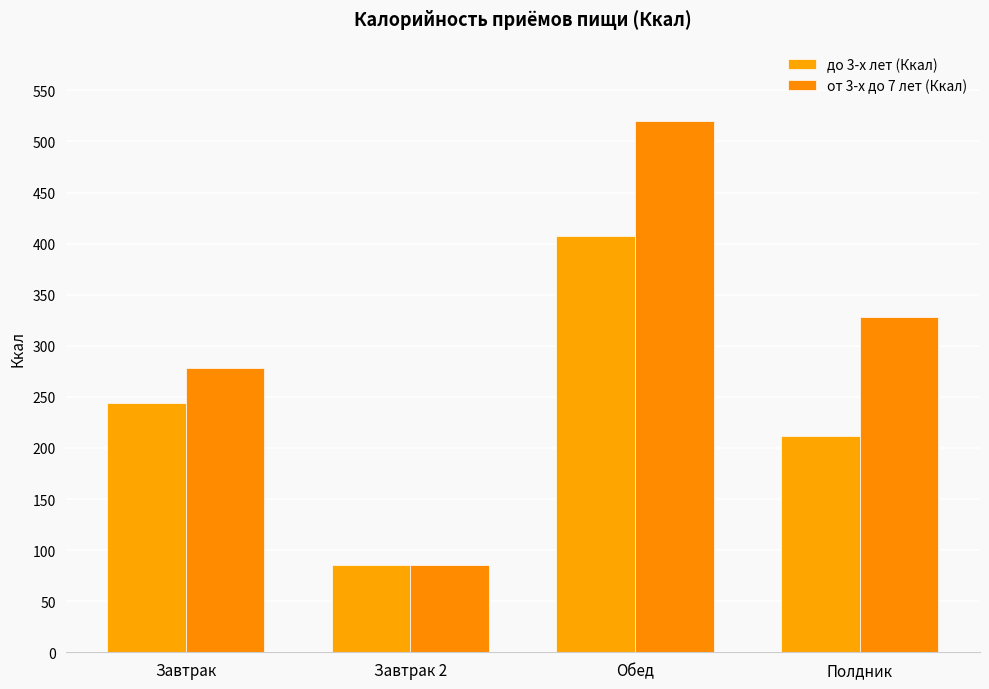

What is the spread (max minus min) of values at Обед?

112.4